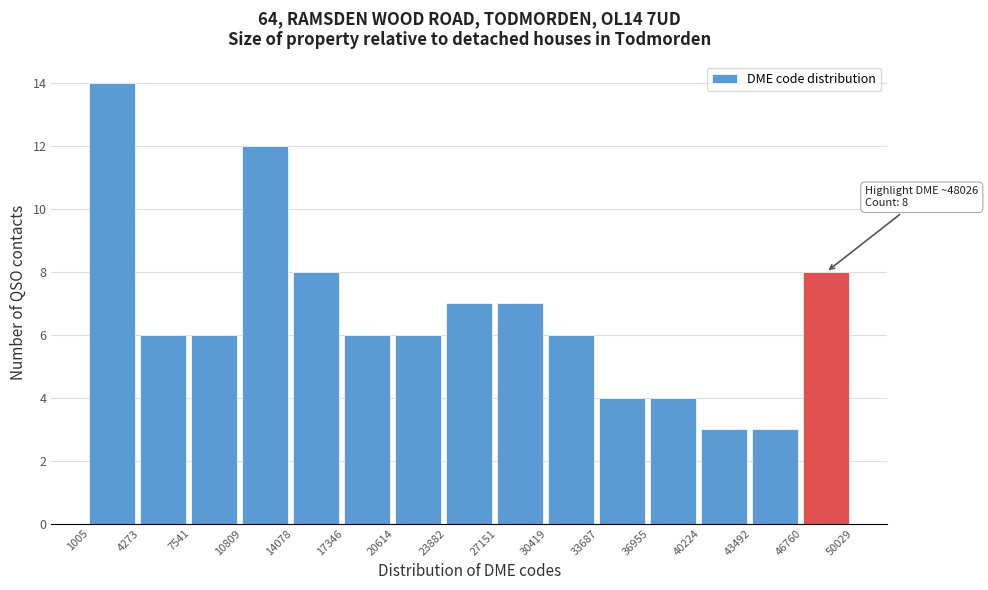

Which range on the x-axis has the tallest bar?

1005 to 4273